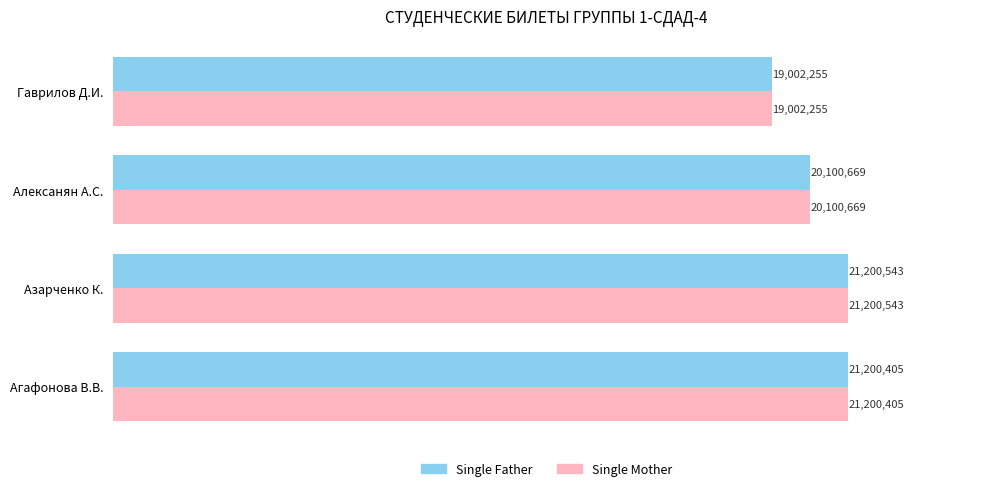

What are all the series names shown in the legend?

Single Father, Single Mother